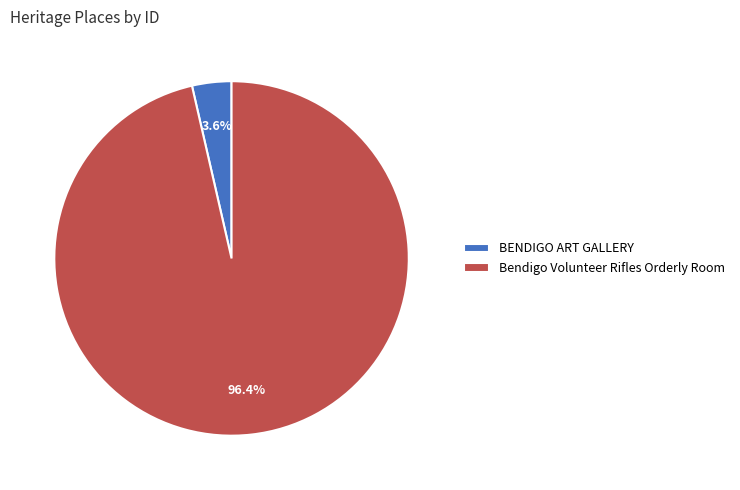

Rank the categories by value from highest to lowest.

Bendigo Volunteer Rifles Orderly Room, BENDIGO ART GALLERY